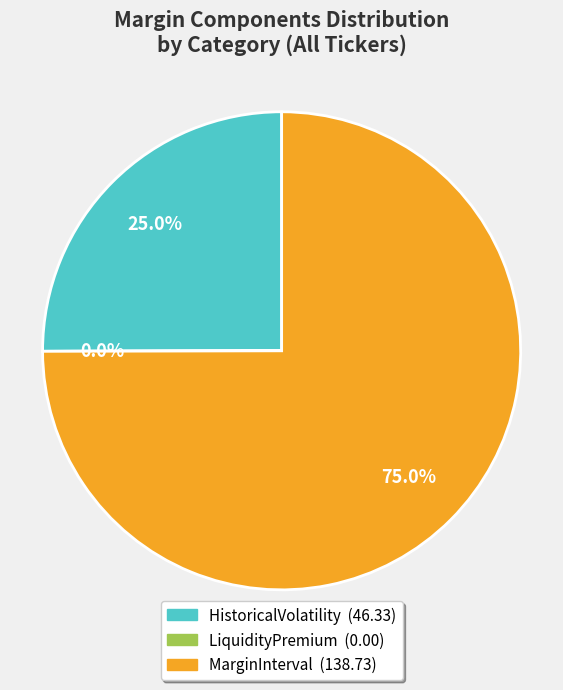

Which category has the biggest portion of the pie?

MarginInterval